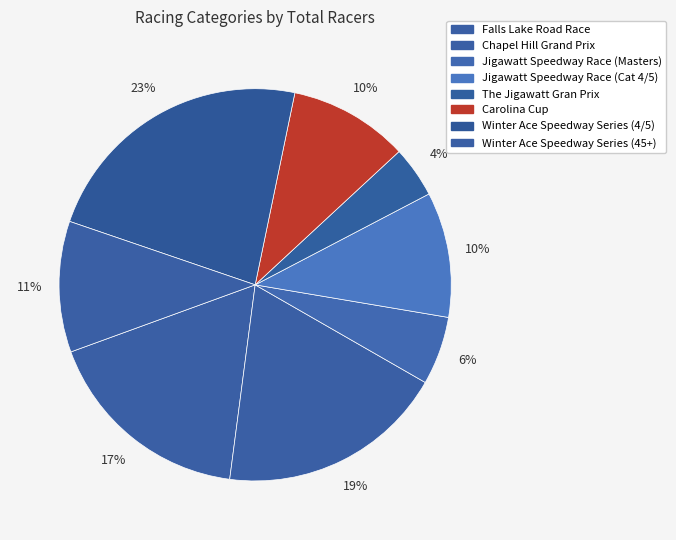

How many segments does this pie chart have?

8